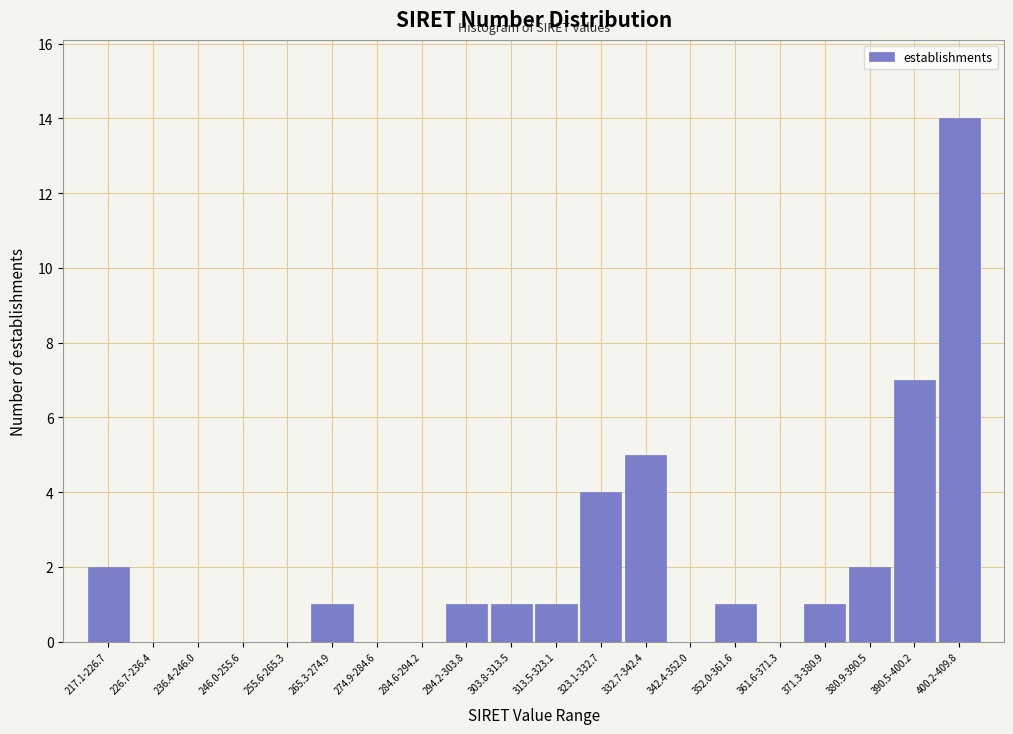

Reading left to right, what are all the values shown in this chart?

217.1-226.7=2	226.7-236.4=0	236.4-246.0=0	246.0-255.6=0	255.6-265.3=0	265.3-274.9=1	274.9-284.6=0	284.6-294.2=0	294.2-303.8=1	303.8-313.5=1	313.5-323.1=1	323.1-332.7=4	332.7-342.4=5	342.4-352.0=0	352.0-361.6=1	361.6-371.3=0	371.3-380.9=1	380.9-390.5=2	390.5-400.2=7	400.2-409.8=14